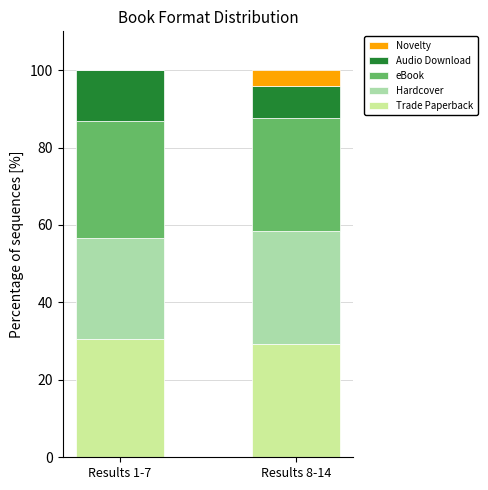

The Trade Paperback series shows 29.2 at Results 8-14. True or false?

True